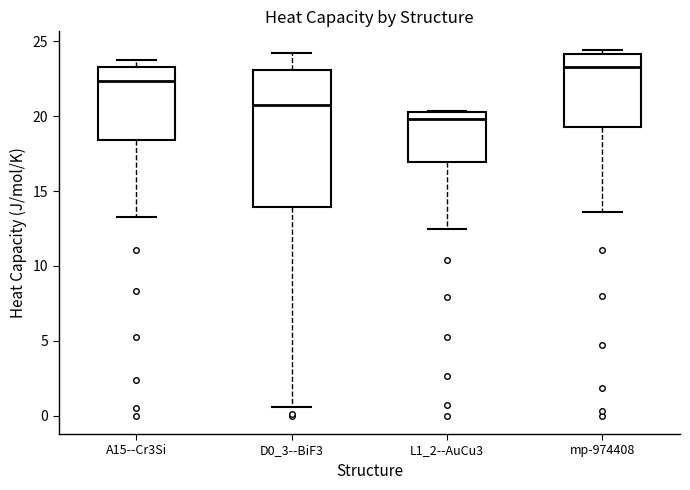

Comparing the boxes themselves (not the whiskers), which one is the tallest?

D0_3--BiF3